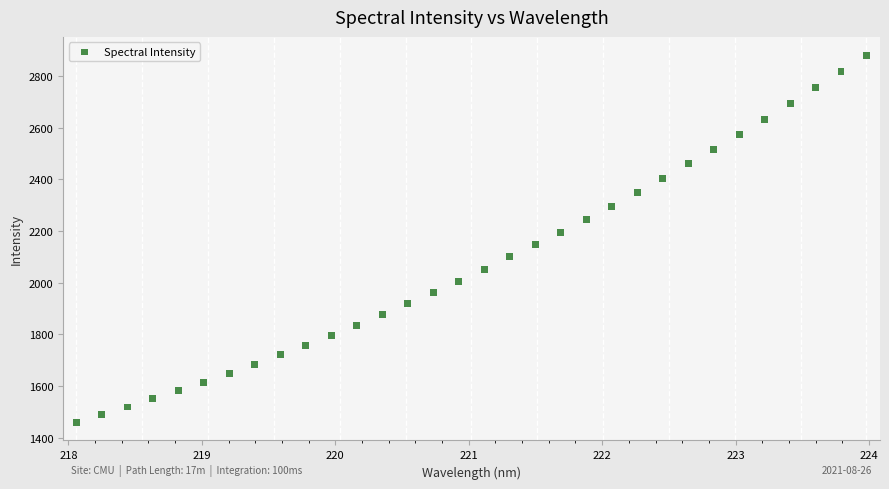

What is the range of Y values (max minus min)?

1418.2